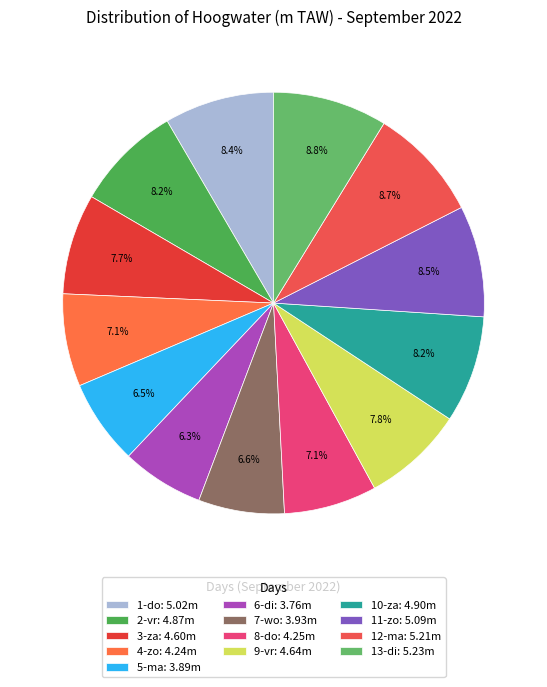

To the nearest percent, what is the difference between the largest and smallest slice percentages?

2%